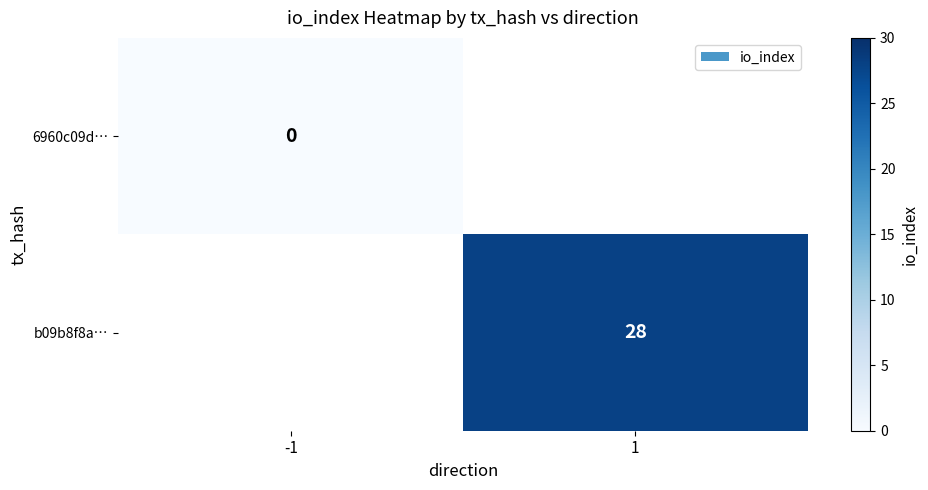

Is it true that b09b8f8a… equals 28 at 1?

True